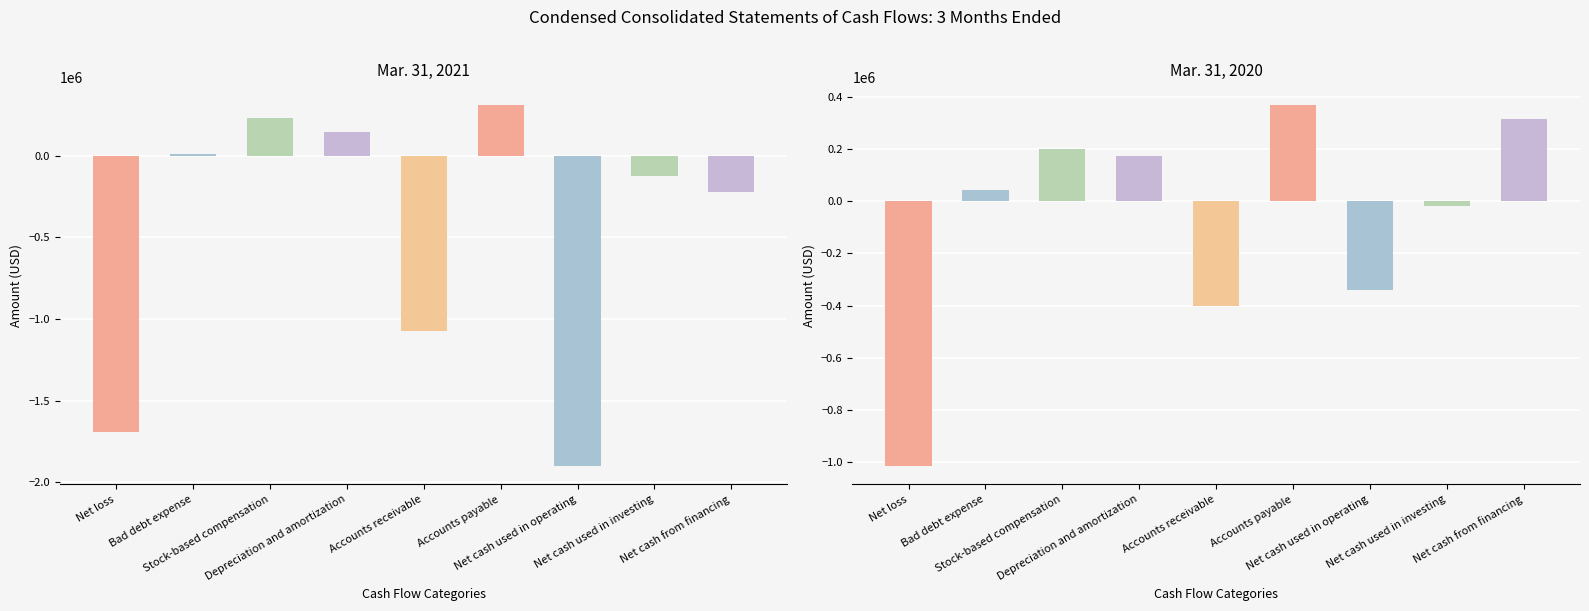

What is the difference between the highest and lowest values at Net cash used in investing?

105941